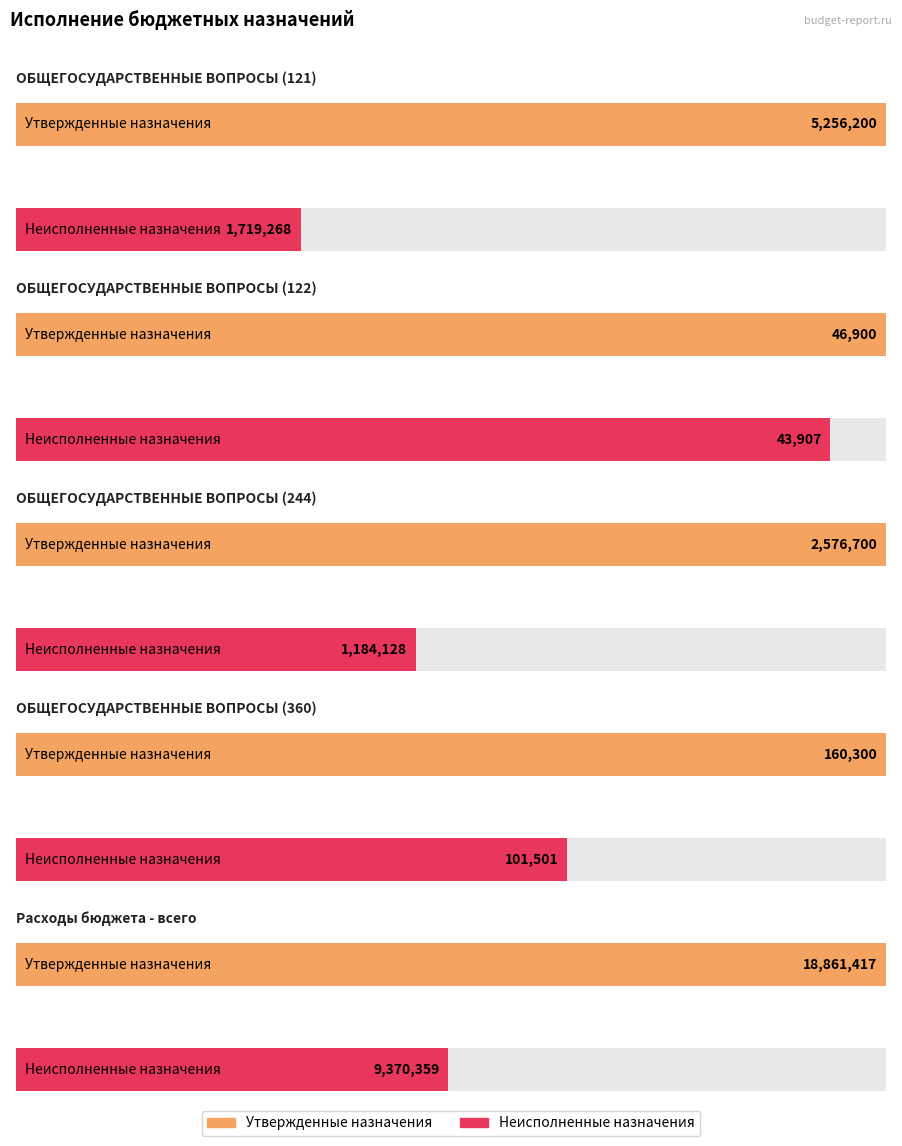

What is the difference between the maximum and minimum values in the Утвержденные бюджетные назначения series?

18814517.0